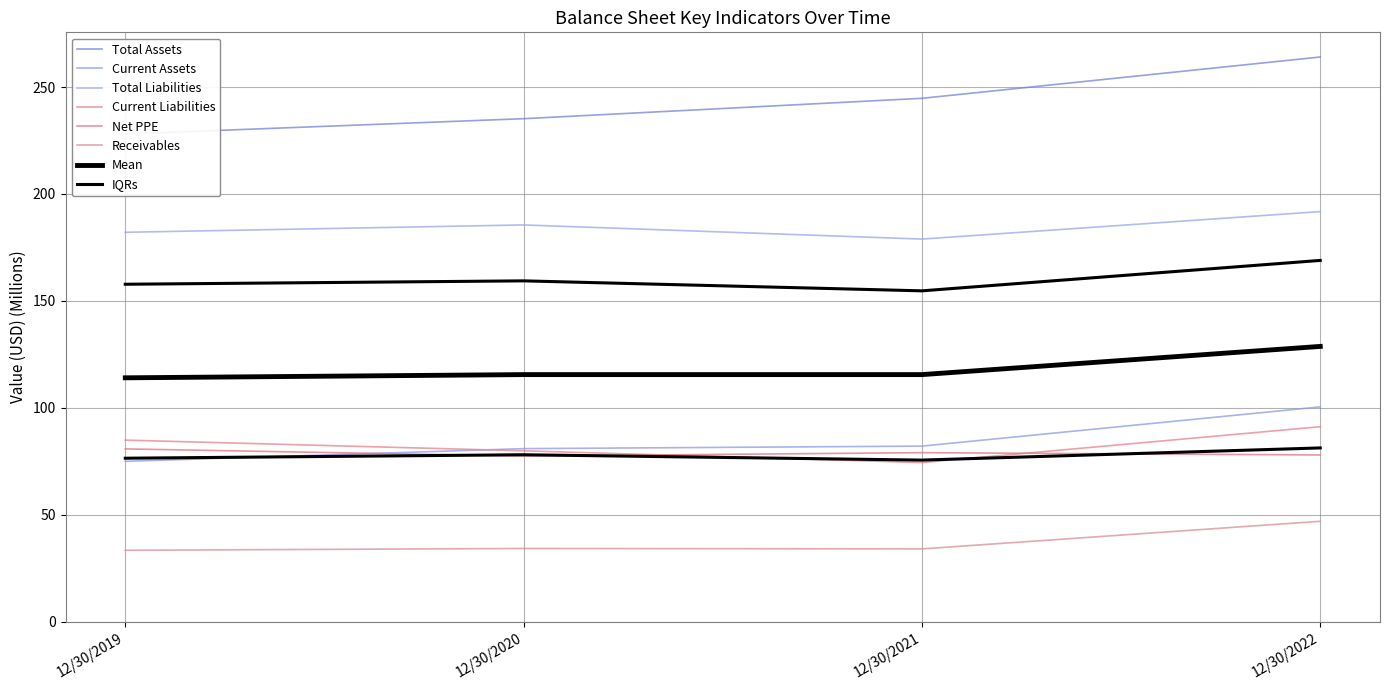

At which category is the sum across all series the highest?

12/30/2022